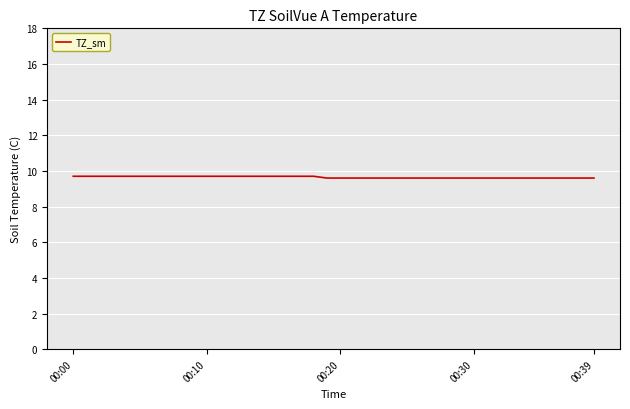

What is the sum of all values?

385.9